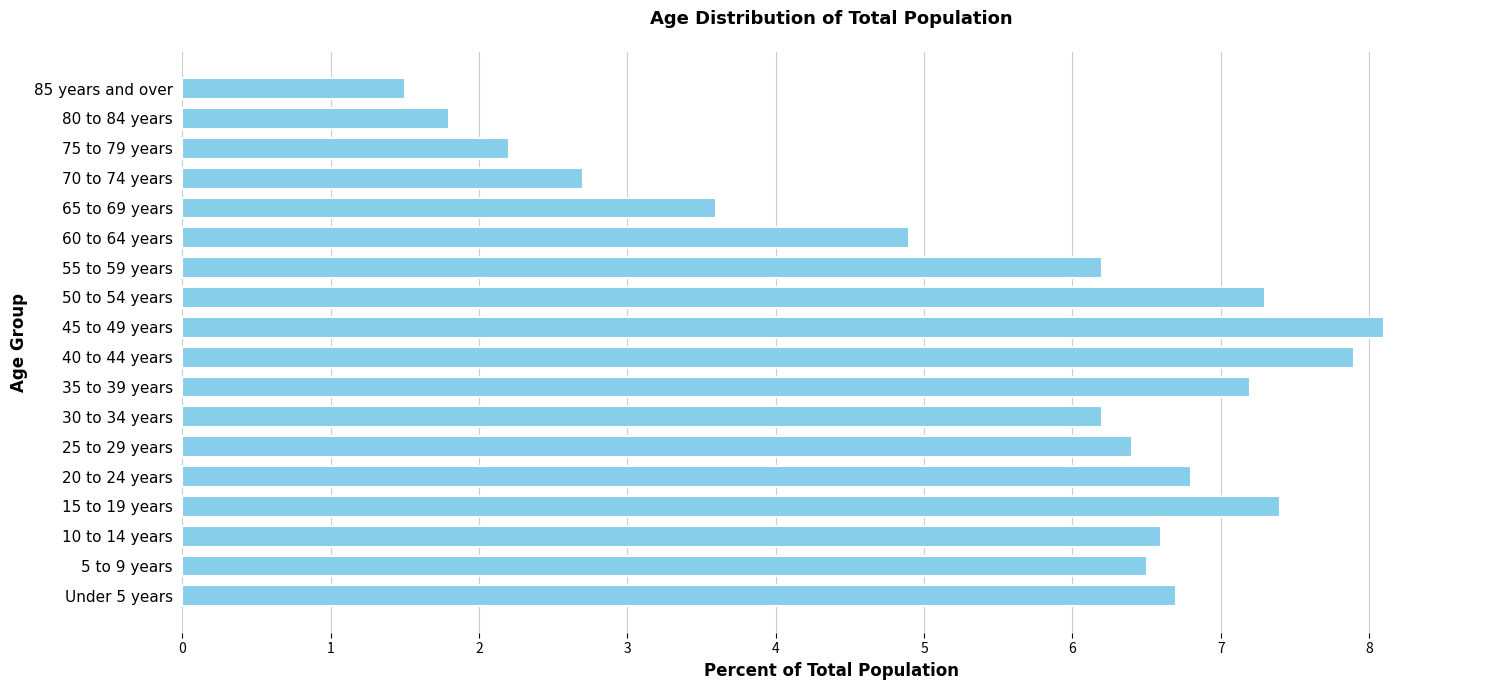

What is the difference between the second highest and second lowest values?

6.1